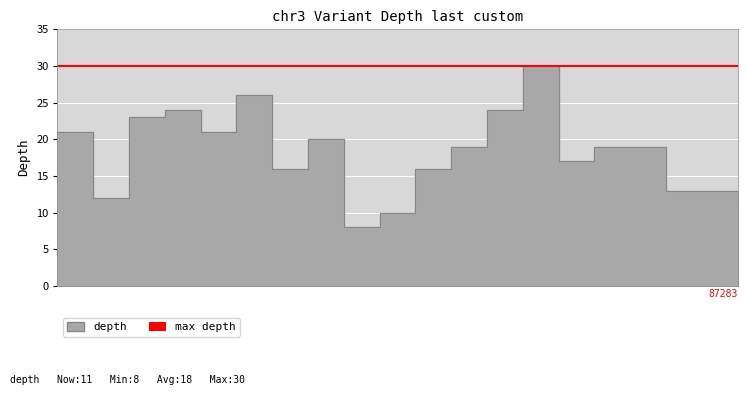

How many values are below 19?

9